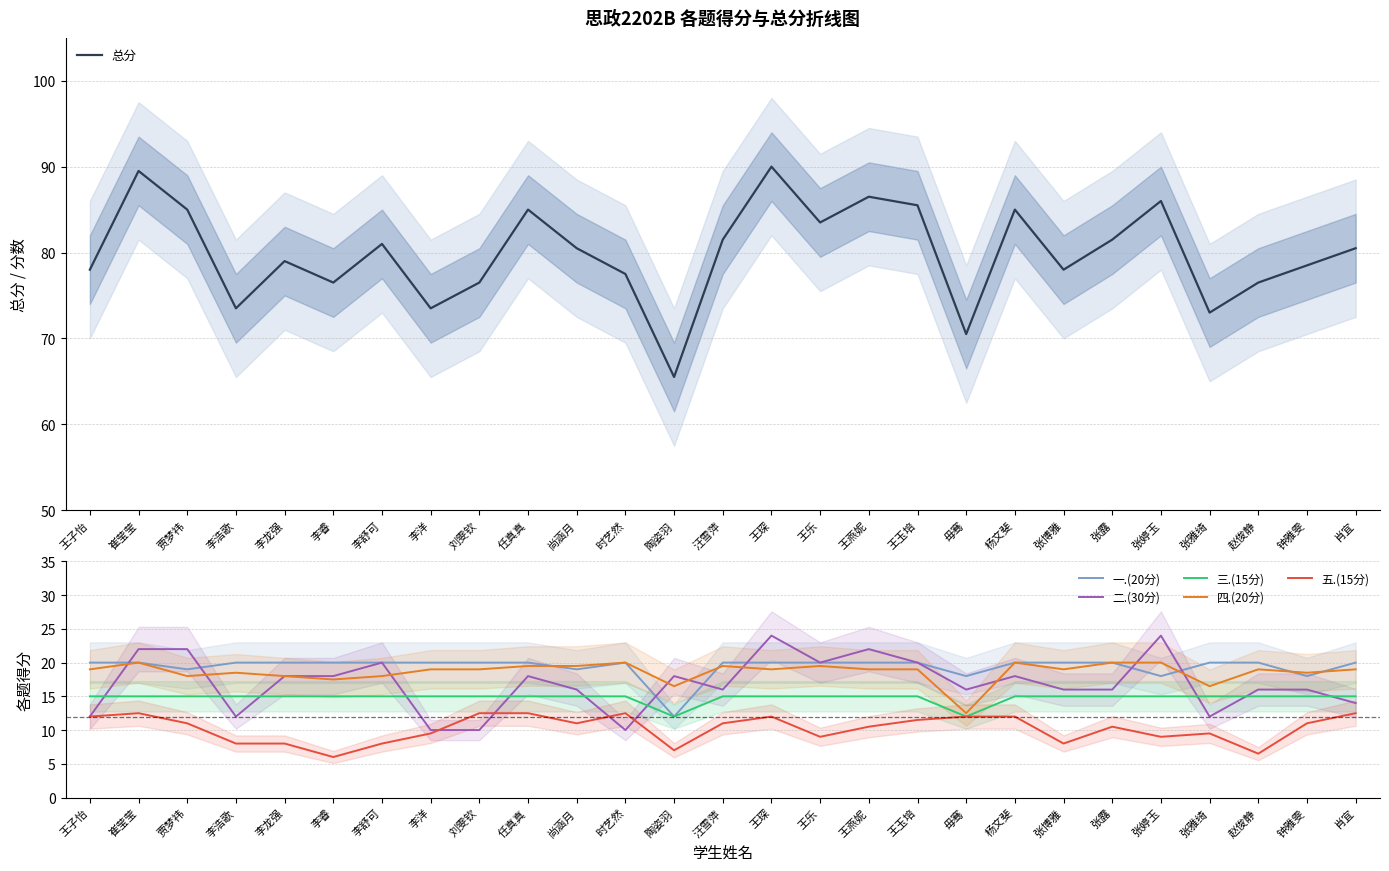

Reading left to right, list all the values displayed in this chart.

总分: 78.0	89.5	85.0	73.5	79.0	76.5	81.0	73.5	76.5	85.0	80.5	77.5	65.5	81.5	90.0	83.5	86.5	85.5	70.5	85.0	78.0	81.5	86.0	73.0	76.5	78.5	80.5
一.(20分): 20.0	20.0	19.0	20.0	20.0	20.0	20.0	20.0	20.0	20.0	19.0	20.0	12.0	20.0	20.0	20.0	20.0	20.0	18.0	20.0	20.0	20.0	18.0	20.0	20.0	18.0	20.0
二.(30分): 12.0	22.0	22.0	12.0	18.0	18.0	20.0	10.0	10.0	18.0	16.0	10.0	18.0	16.0	24.0	20.0	22.0	20.0	16.0	18.0	16.0	16.0	24.0	12.0	16.0	16.0	14.0
三.(15分): 15.0	15.0	15.0	15.0	15.0	15.0	15.0	15.0	15.0	15.0	15.0	15.0	12.0	15.0	15.0	15.0	15.0	15.0	12.0	15.0	15.0	15.0	15.0	15.0	15.0	15.0	15.0
四.(20分): 19.0	20.0	18.0	18.5	18.0	17.5	18.0	19.0	19.0	19.5	19.5	20.0	16.5	19.5	19.0	19.5	19.0	19.0	12.5	20.0	19.0	20.0	20.0	16.5	19.0	18.5	19.0
五.(15分): 12.0	12.5	11.0	8.0	8.0	6.0	8.0	9.5	12.5	12.5	11.0	12.5	7.0	11.0	12.0	9.0	10.5	11.5	12.0	12.0	8.0	10.5	9.0	9.5	6.5	11.0	12.5